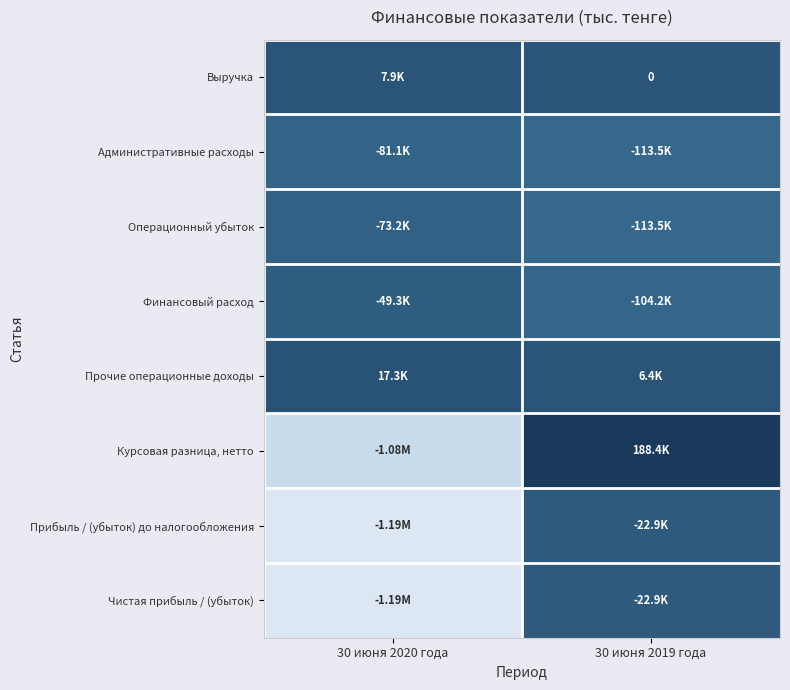

How many Прочие операционные доходы values are between 6441 and 17309?

2